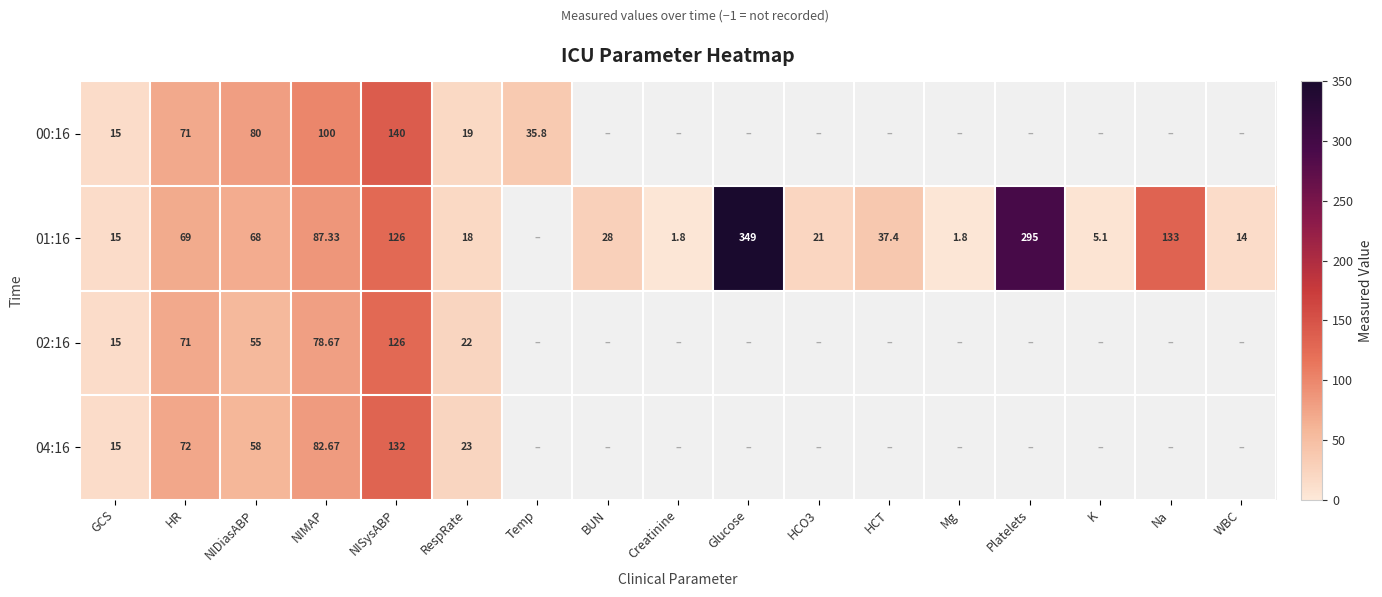

Is the value of 00:16 at NIMAP greater than the value of 02:16 at NIMAP?

Yes